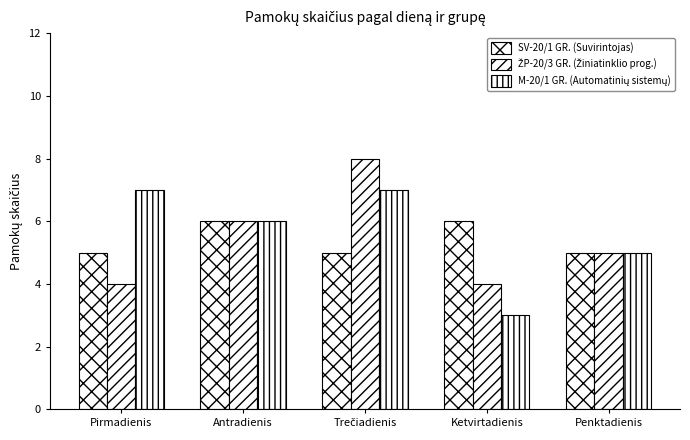

True or false: SV-20/1 GR. (Suvirintojas) has a value of 8 at Pirmadienis.

False